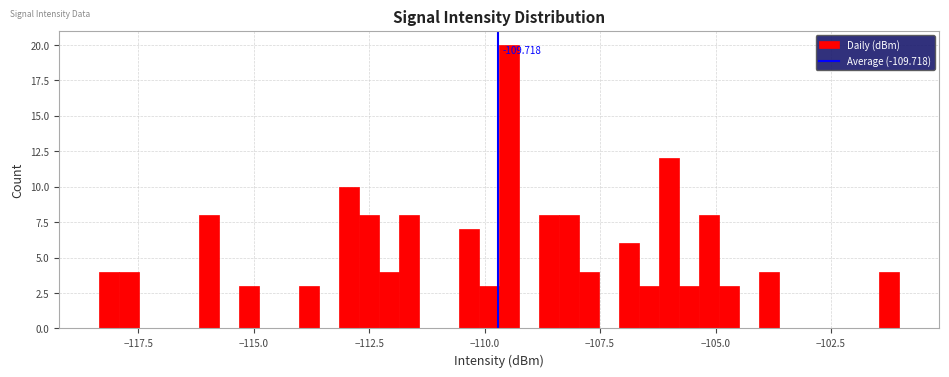

Read against the x-axis, roughly where is the centre of the tallest bar?

-109.5